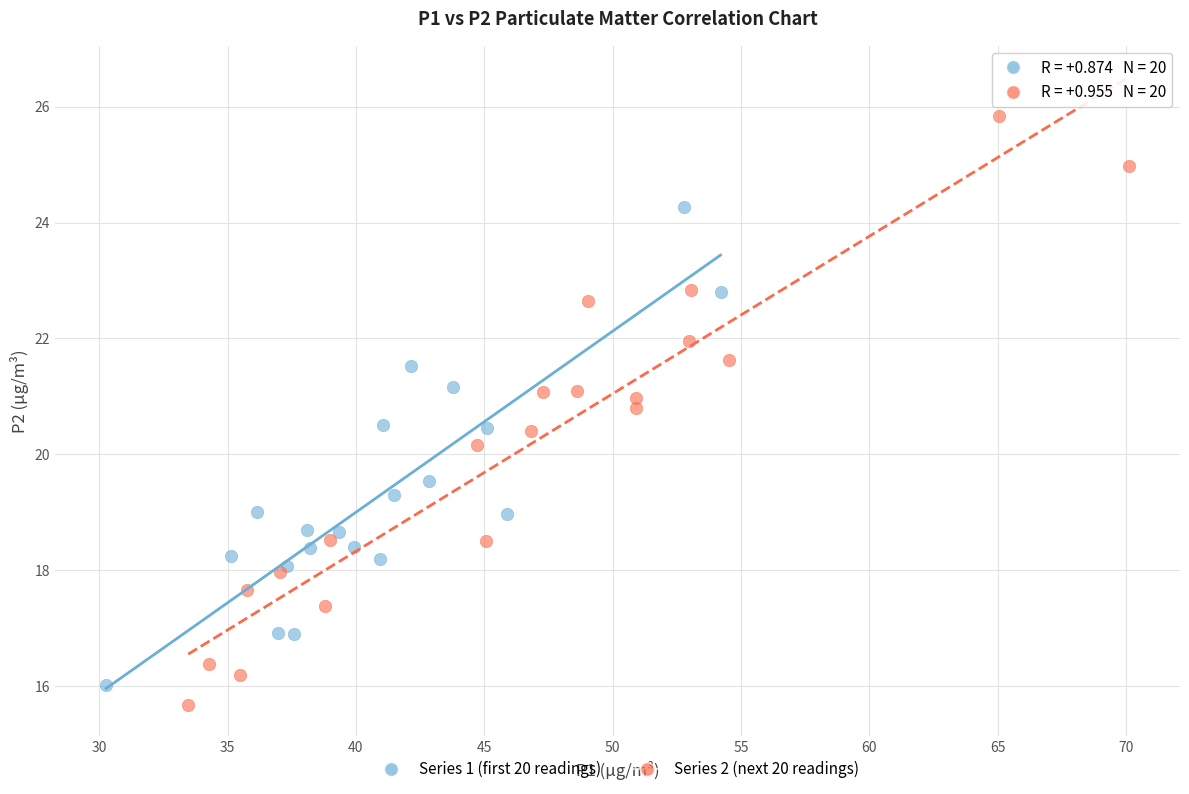

Which series reaches the maximum Y coordinate?

Series 2 (next 20 readings)